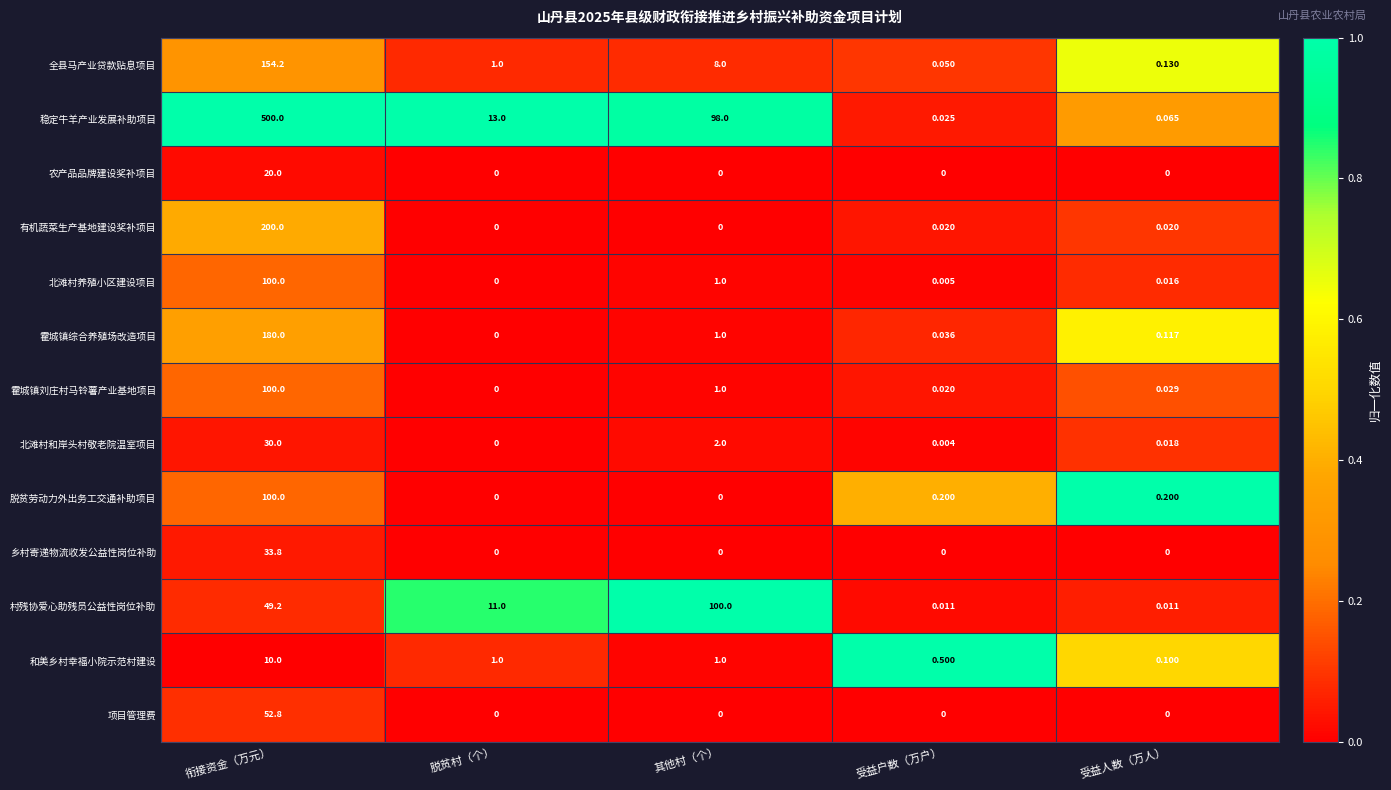

Where is 村残协爱心助残员公益性岗位补助 nearest to the value 50?

衔接资金（万元）